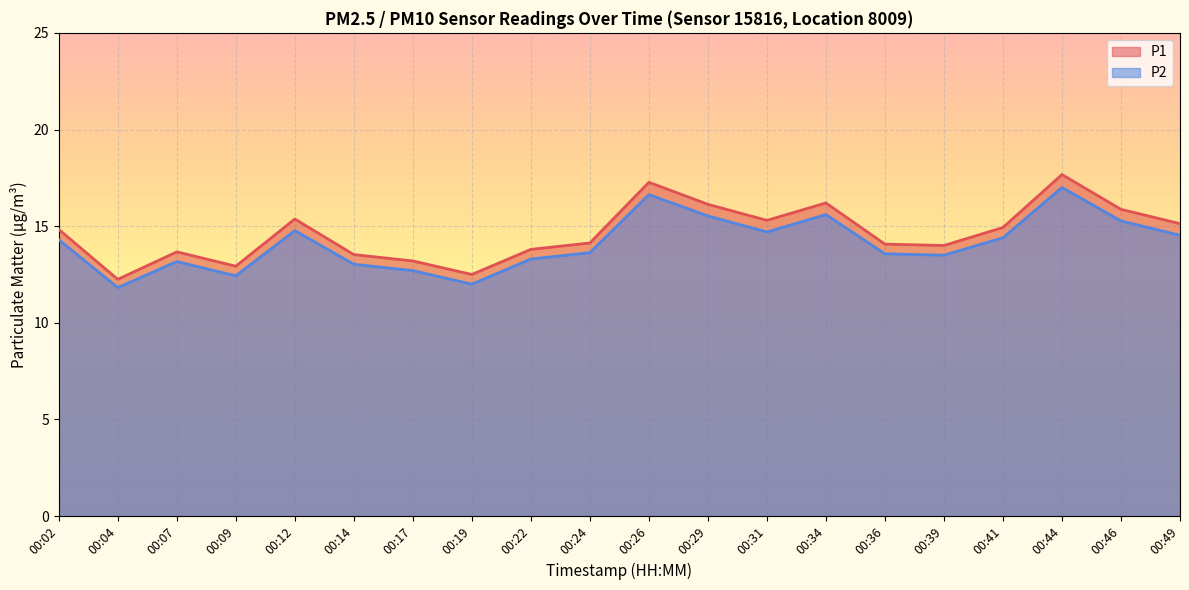

Reading left to right, what are all the values shown in this chart?

P1: 00:02=14.8	00:04=12.2	00:07=13.7	00:09=12.9	00:12=15.4	00:14=13.5	00:17=13.2	00:19=12.5	00:22=13.8	00:24=14.1	00:26=17.3	00:29=16.1	00:31=15.3	00:34=16.2	00:36=14.1	00:39=14.0	00:41=14.9	00:44=17.7	00:46=15.9	00:49=15.1
P2: 00:02=14.3	00:04=11.8	00:07=13.2	00:09=12.4	00:12=14.8	00:14=13.0	00:17=12.7	00:19=12.0	00:22=13.3	00:24=13.6	00:26=16.6	00:29=15.5	00:31=14.7	00:34=15.6	00:36=13.6	00:39=13.5	00:41=14.4	00:44=17.0	00:46=15.3	00:49=14.5